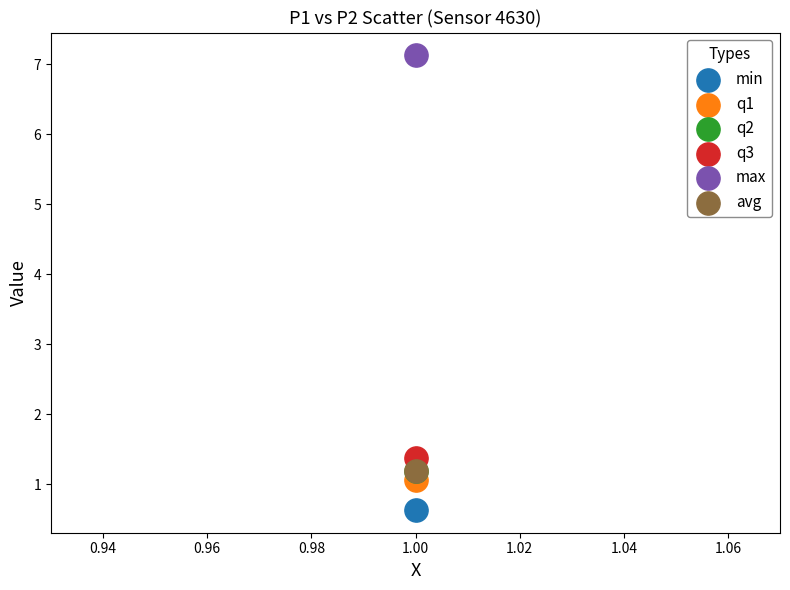

Which series contains the lowest Y value?

min